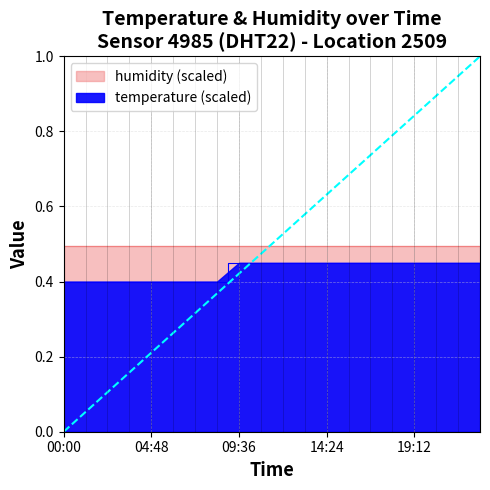

True or false: there are more than 1 points higher than both neighbors.

False